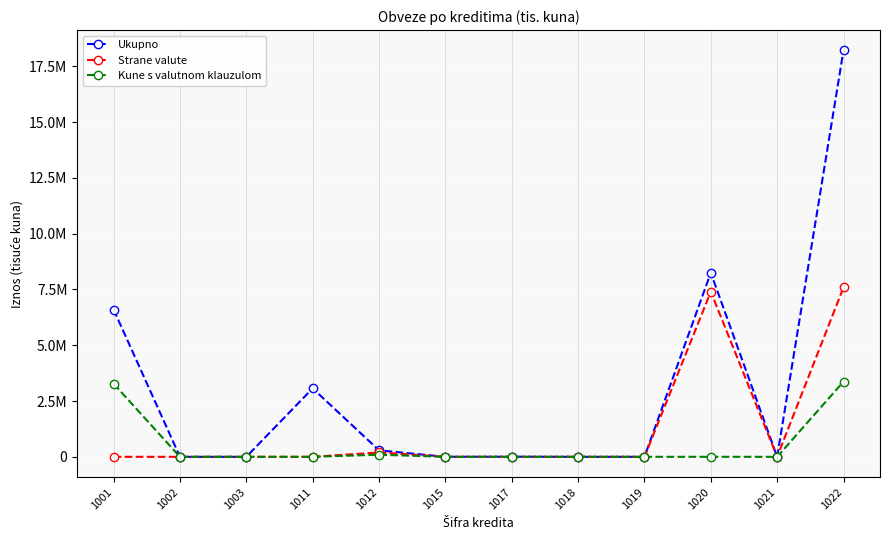

In Strane valute, how many points are lower than both neighbors (excluding endpoints)?

1